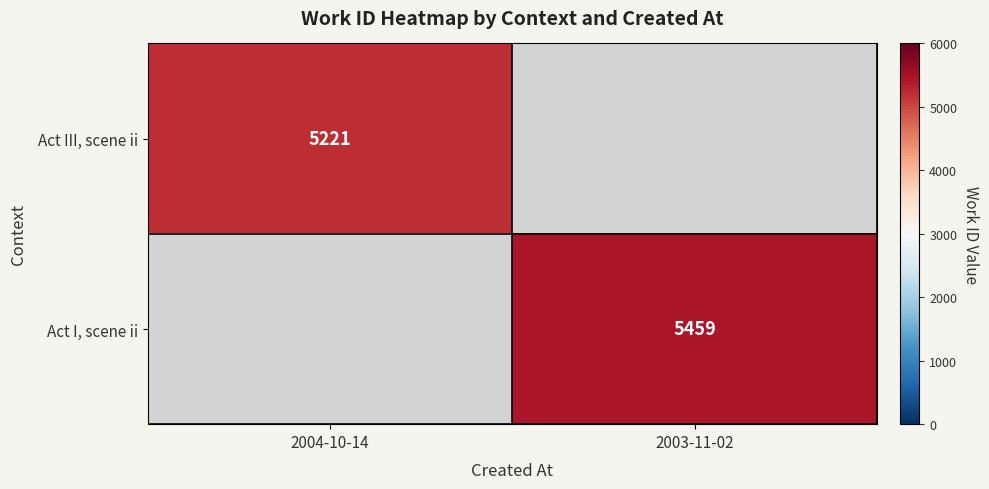

At how many categories does at least one series exceed 5236?

1